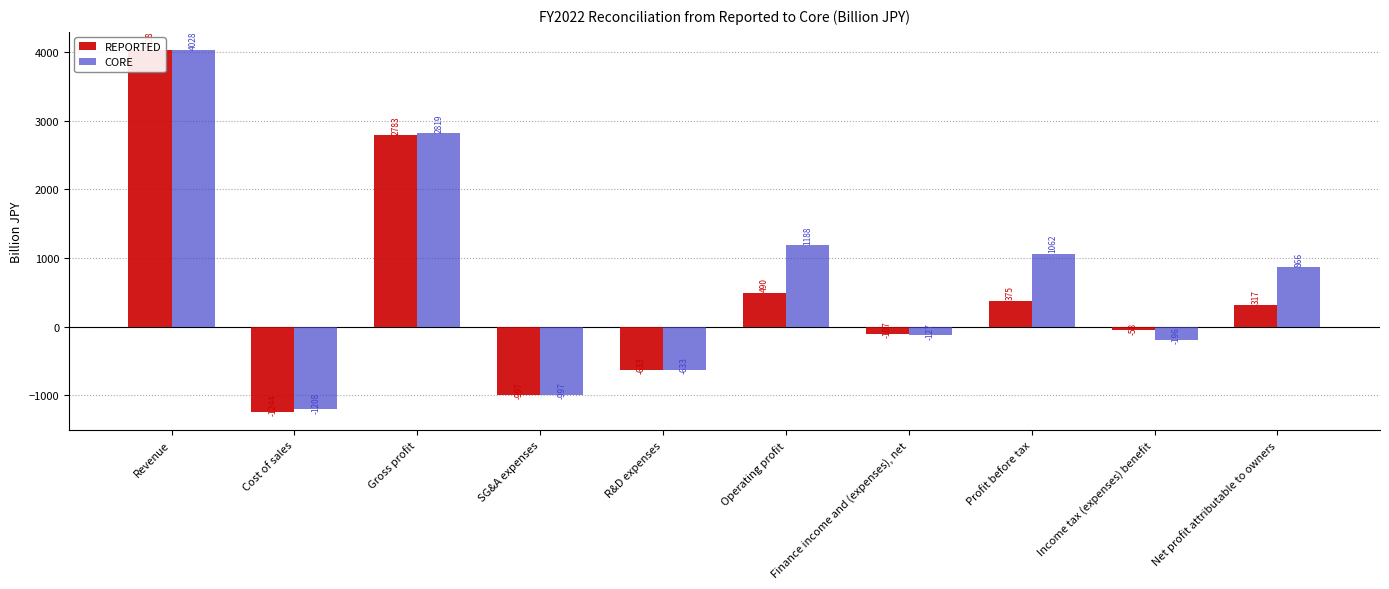

Reading left to right, what are all the values shown in this chart?

REPORTED: 4027.5	-1244.1	2783.4	-997.3	-633.3	490.5	-106.8	375.1	-58.1	317.0
CORE: 4027.5	-1208.4	2819.1	-997.3	-633.4	1188.4	-126.6	1062.0	-195.6	866.4